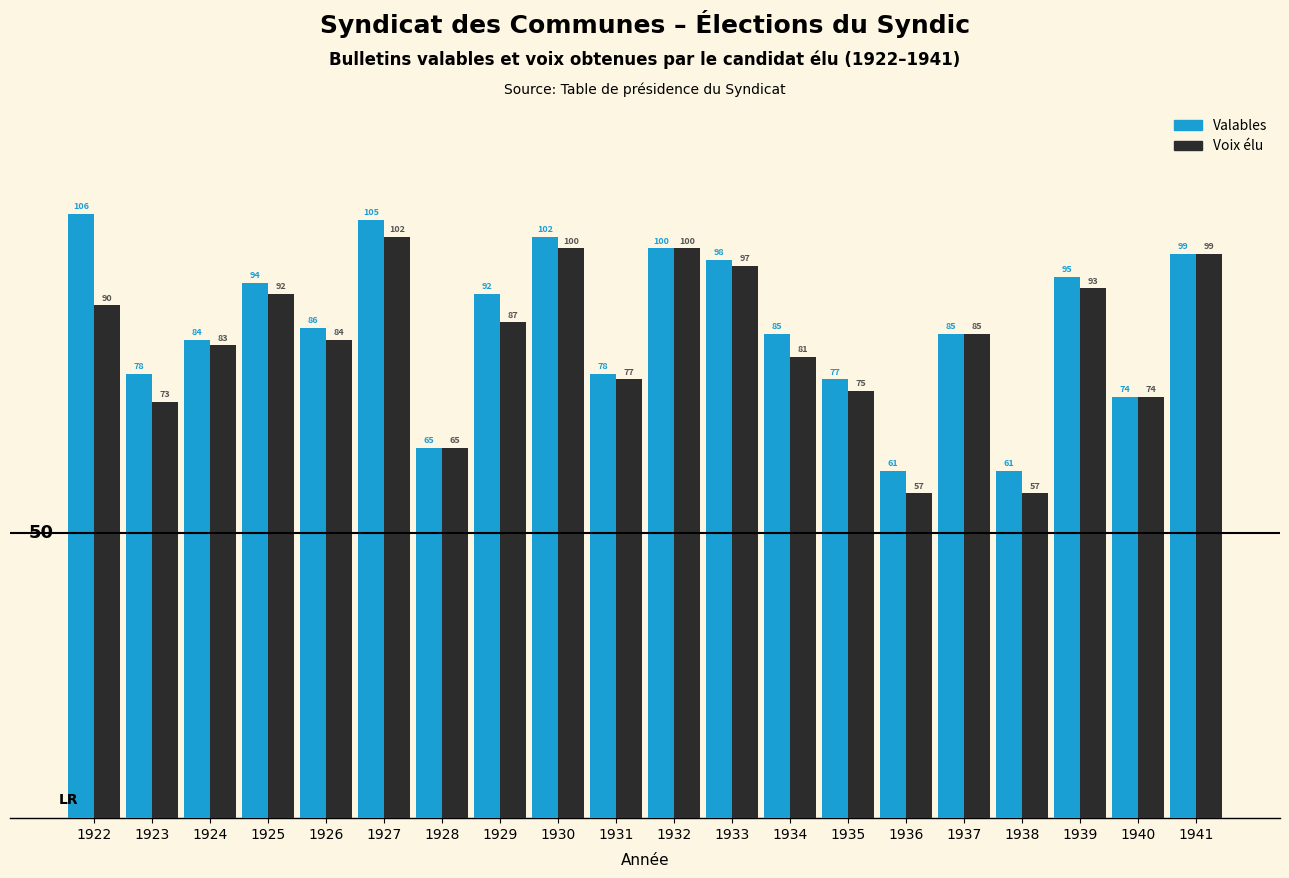

What is the total value across all series at 1941?

198